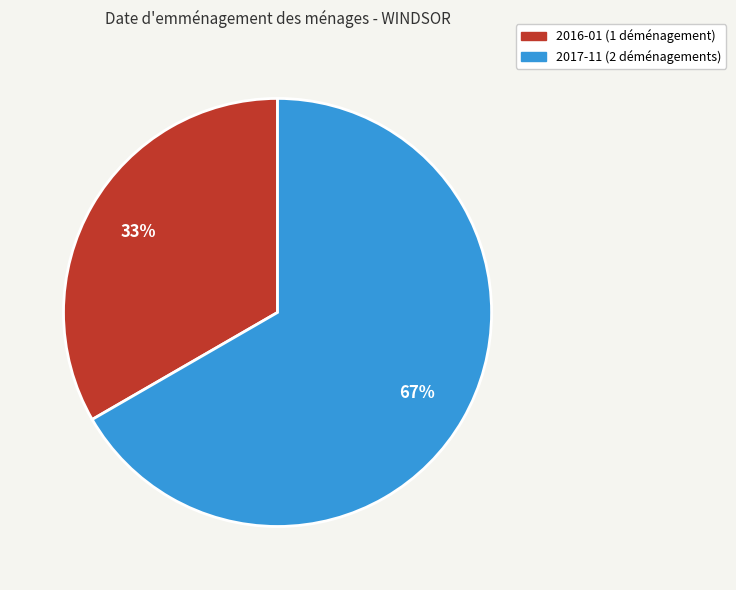

Is there a majority slice in this chart?

Yes